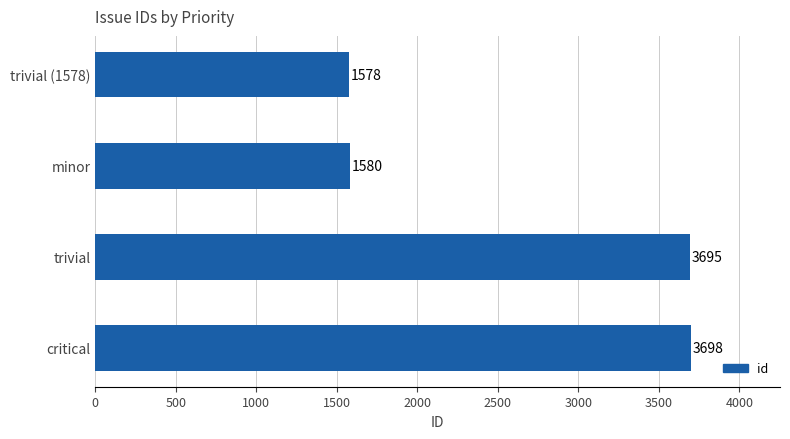

The chart shows a value of 3698 at critical. True or false?

True